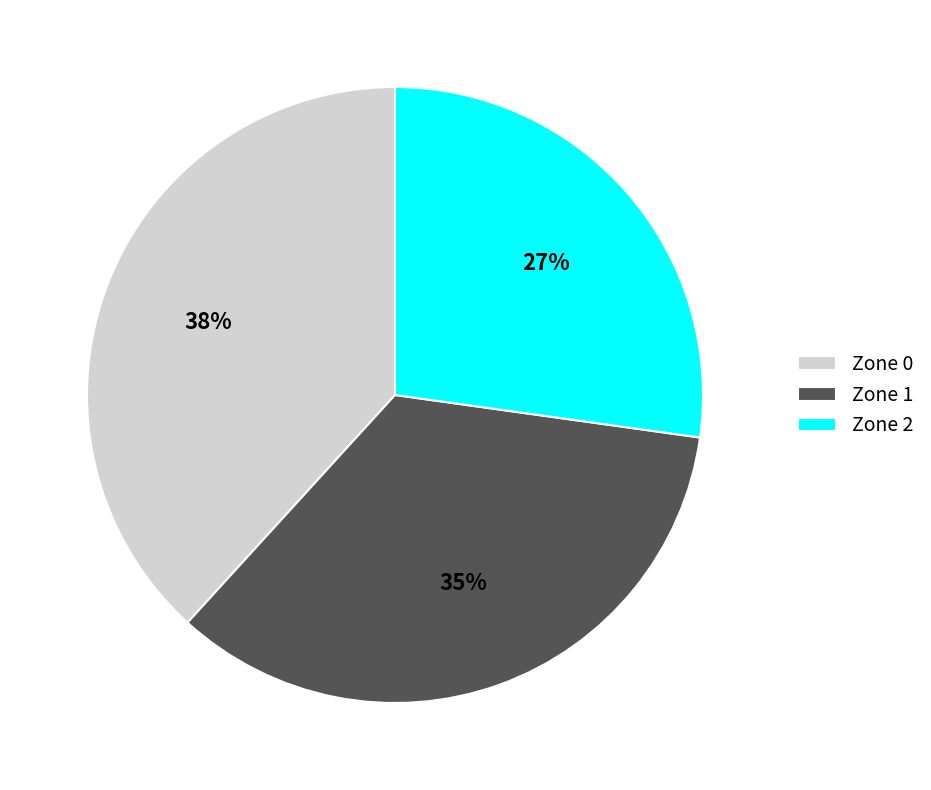

To the nearest percent, what percentage of the pie is Zone 1?

35%